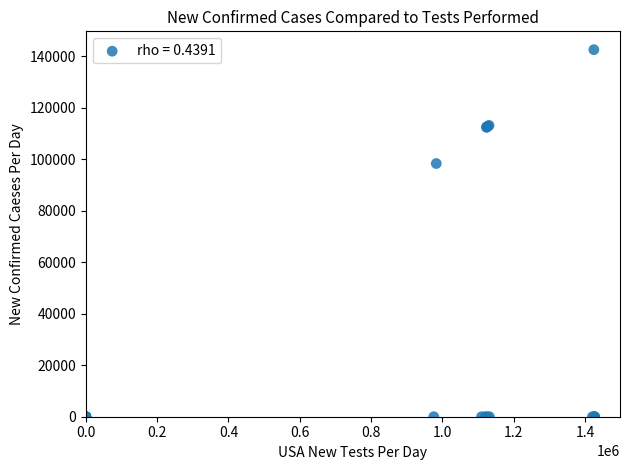

What Y value in the scatter plot is closest to 71250?

98300